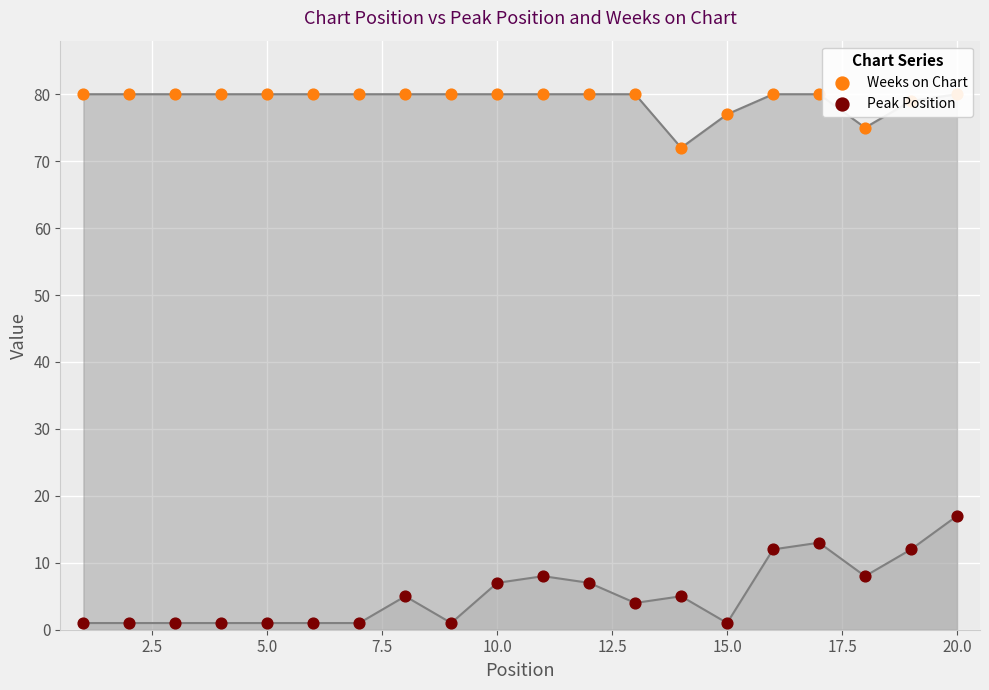

Which series reaches the maximum Y coordinate?

Weeks on Chart